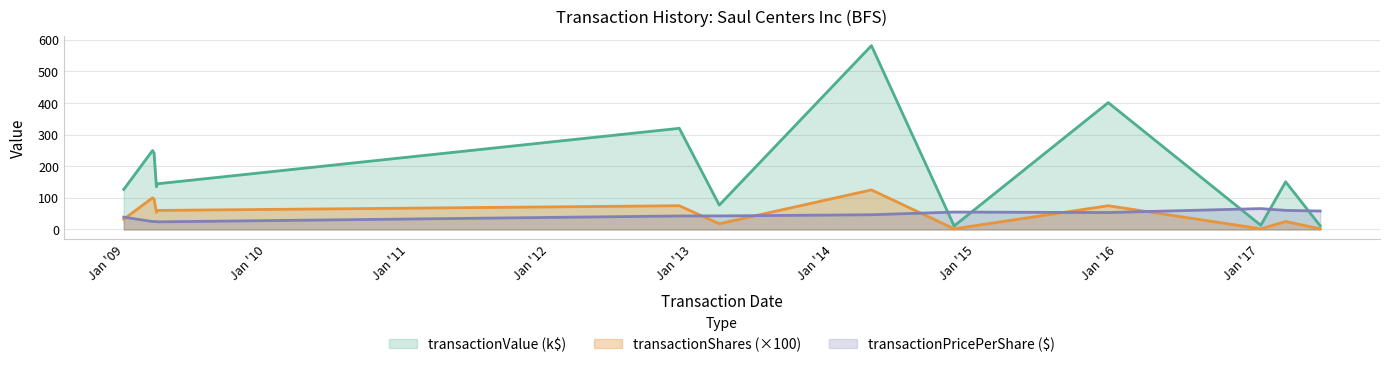

Reading right to left, list all the values displayed in this chart.

transactionPricePerShare: 58.2	60.2	65.9	53.5	55.0	46.5	42.8	42.6	24.0	25.0	25.1	24.9	39.0
transactionValue: 11.6	150.6	13.2	400.9	11.0	581.0	77.0	319.6	144.4	135.0	241.2	249.4	126.6
transactionShares: 2.0	25.0	2.0	75.0	2.0	125.0	18.0	75.0	60.1	54.0	96.0	100.0	32.5